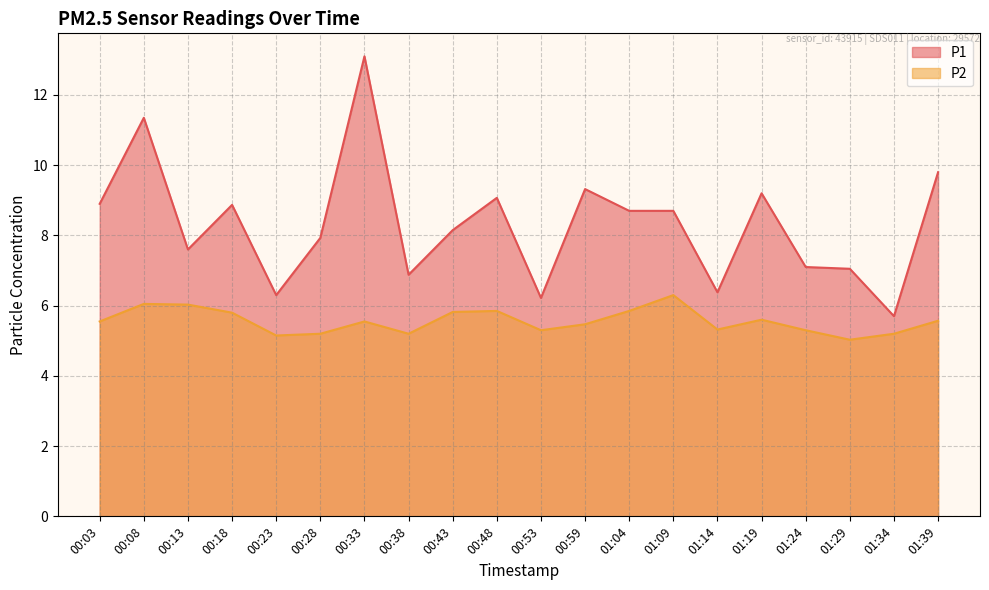

The P2 series shows 6.0 at 00:08. True or false?

True